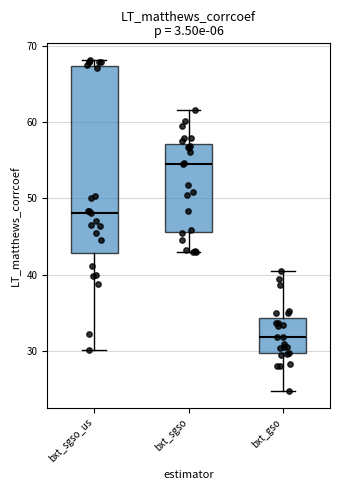

Which box has the highest median line?

bxt_sgso